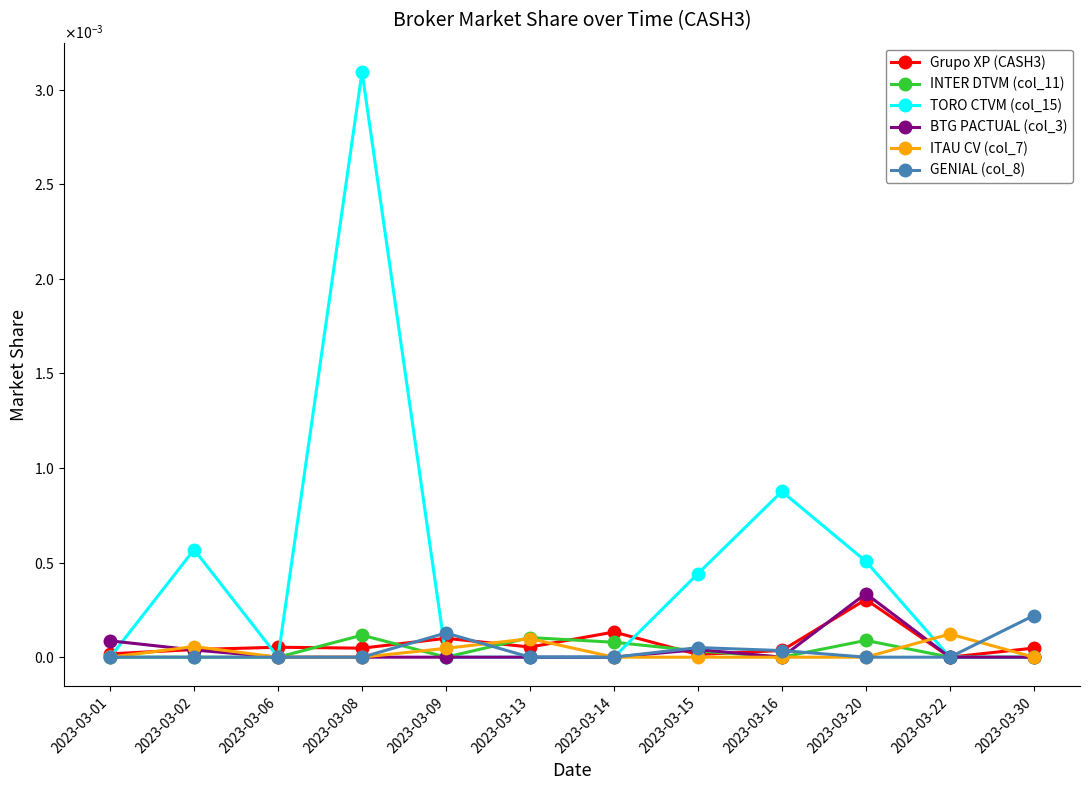

Is this an area chart (filled region under the line)?

No